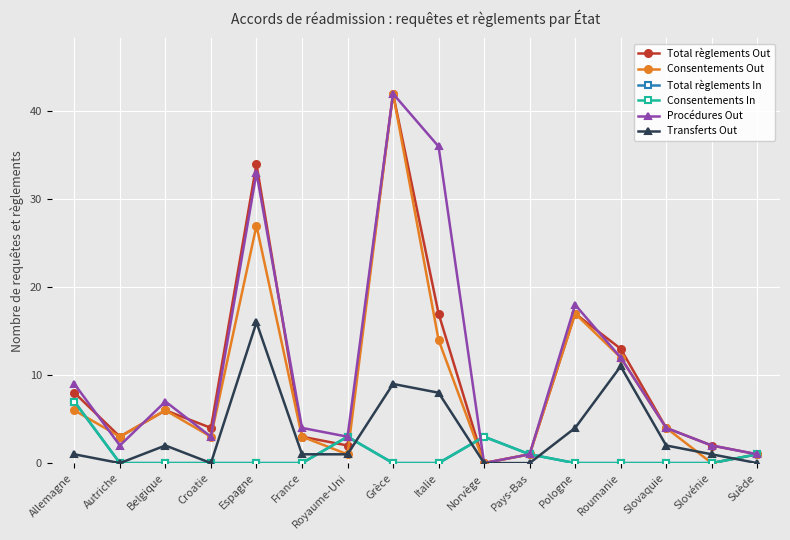

What is the difference between the Consentements Out values at Suède and Croatie?

2